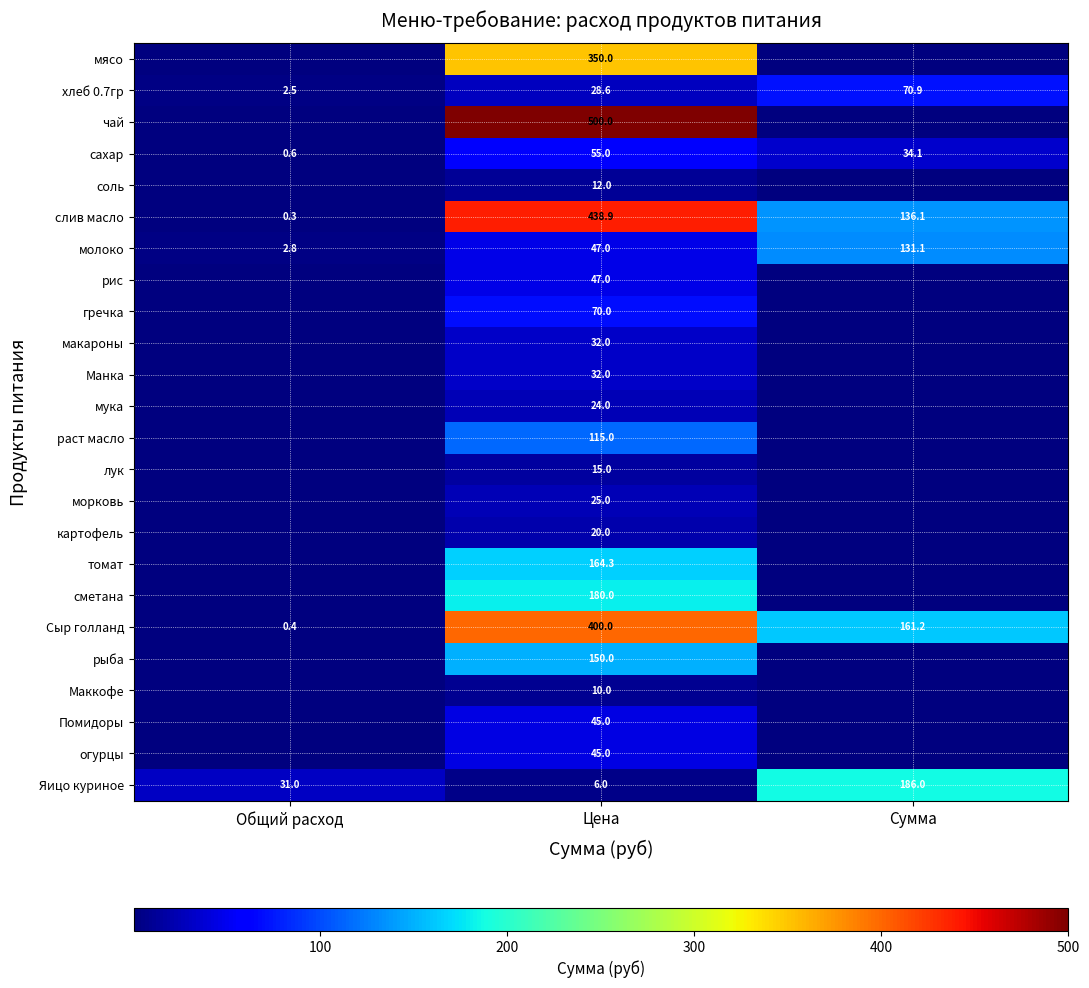

What is the sum of the слив масло values at Сумма and Цена?

575.0